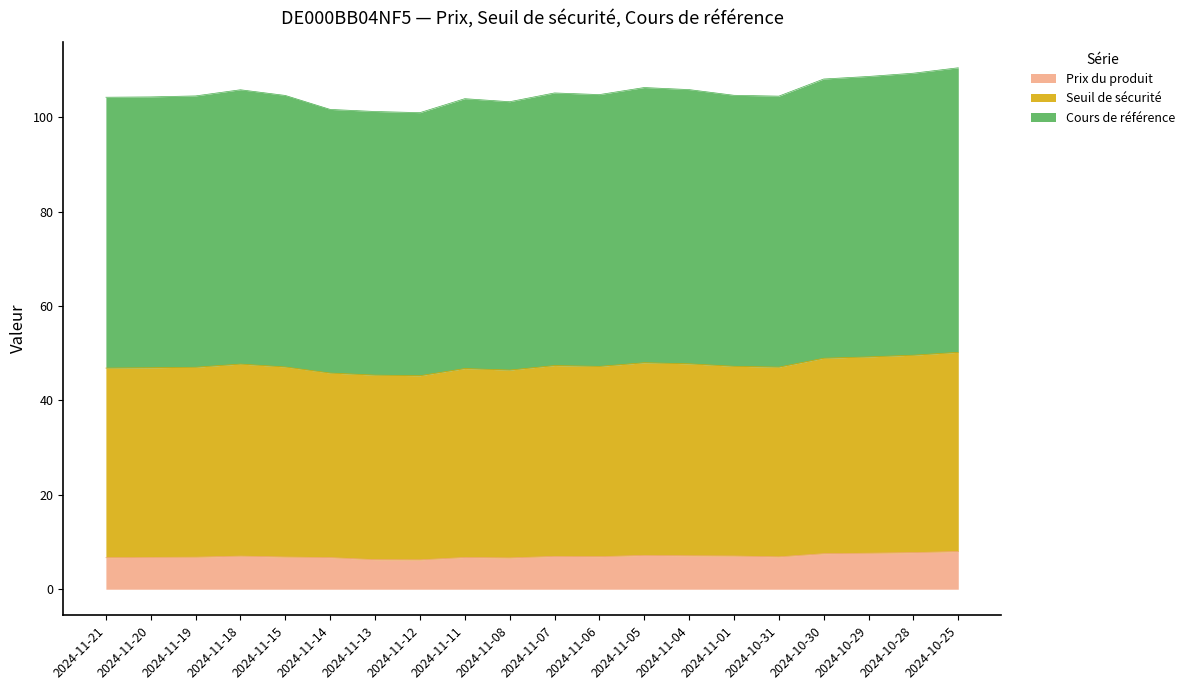

The value of Prix du produit at 2024-10-29 is 3.2. True or false?

False